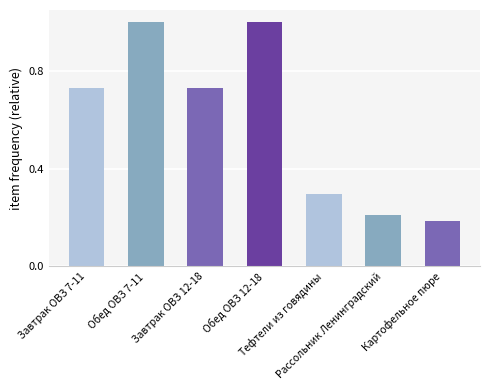

What is the value of the 2nd bar from the left?

1.0